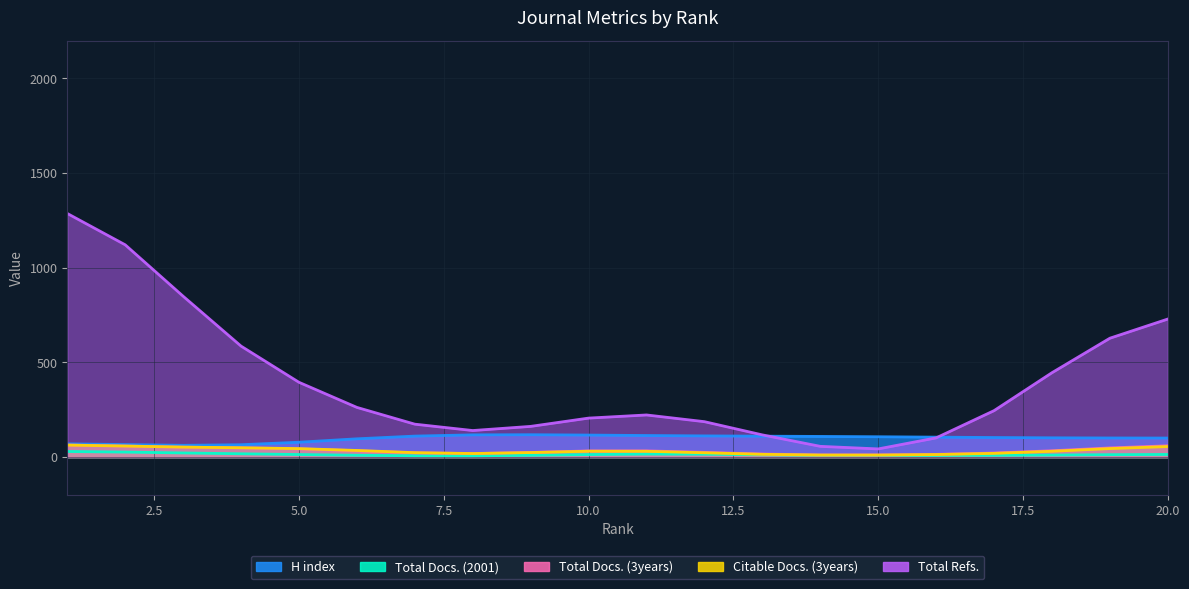

At which category does H index reach its first local valley?

3